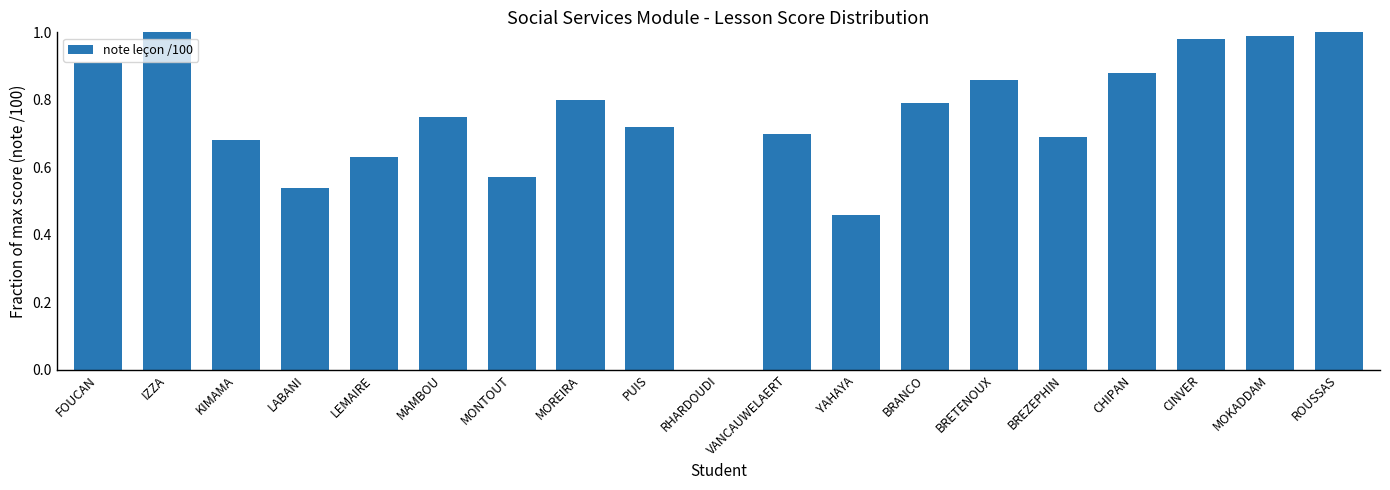

Are the bars horizontal?

No